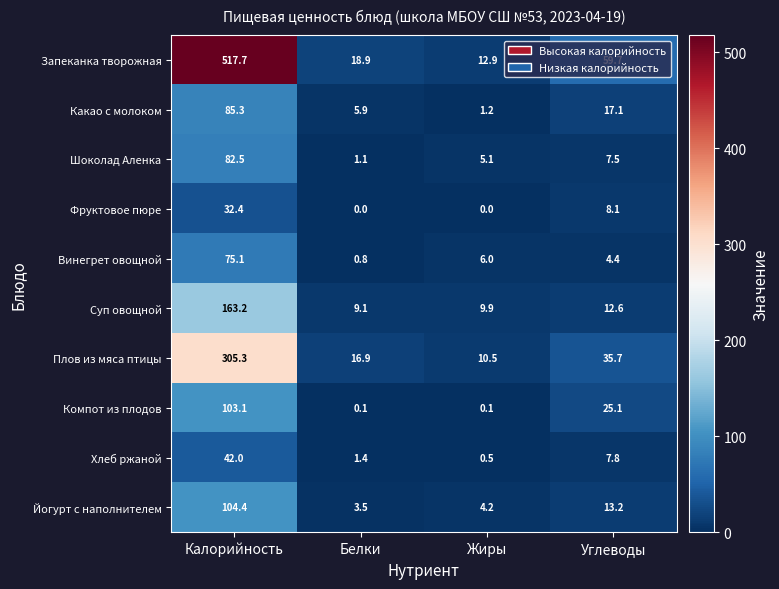

Rank the series by their maximum value, from highest to lowest.

Запеканка творожная, Плов из мяса птицы, Суп овощной, Йогурт с наполнителем, Компот из плодов, Какао с молоком, Шоколад Аленка, Винегрет овощной, Хлеб ржаной, Фруктовое пюре